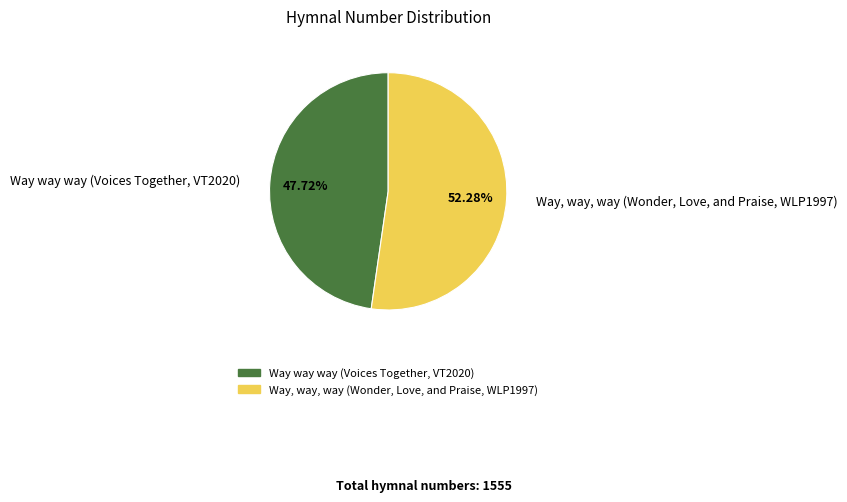

Combined, do Way way way (Voices Together, VT2020) and Way, way, way (Wonder, Love, and Praise, WLP1997) account for over 50%?

Yes